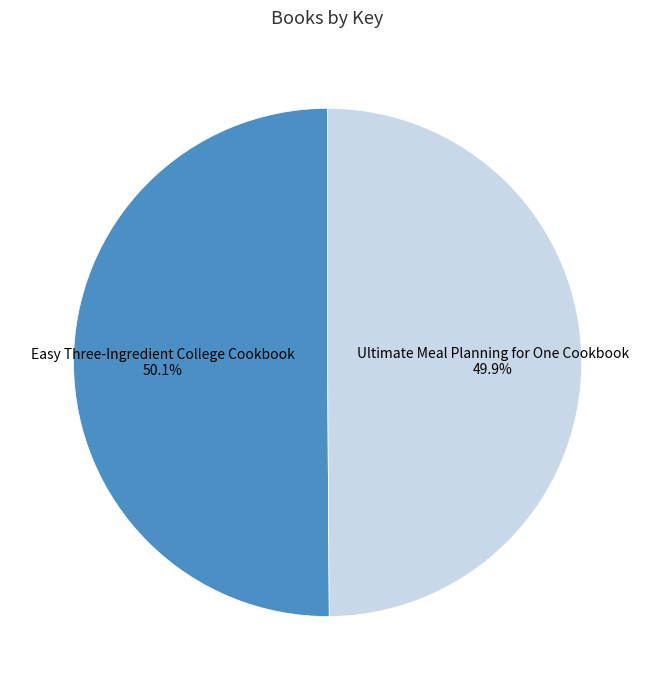

True or false: Easy Three-Ingredient College Cookbook accounts for 60% of the total.

False